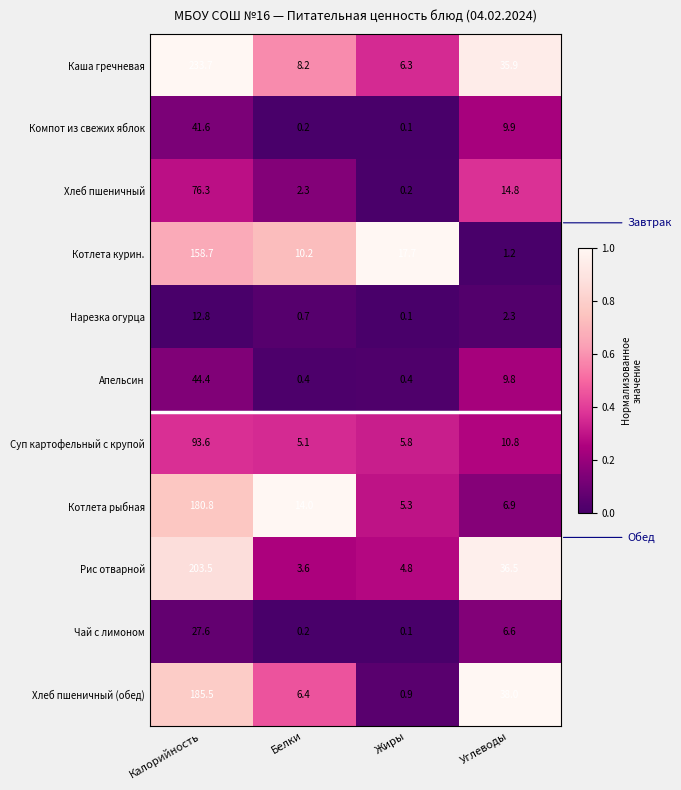

Which category has the highest value in the Апельсин series?

Калорийность